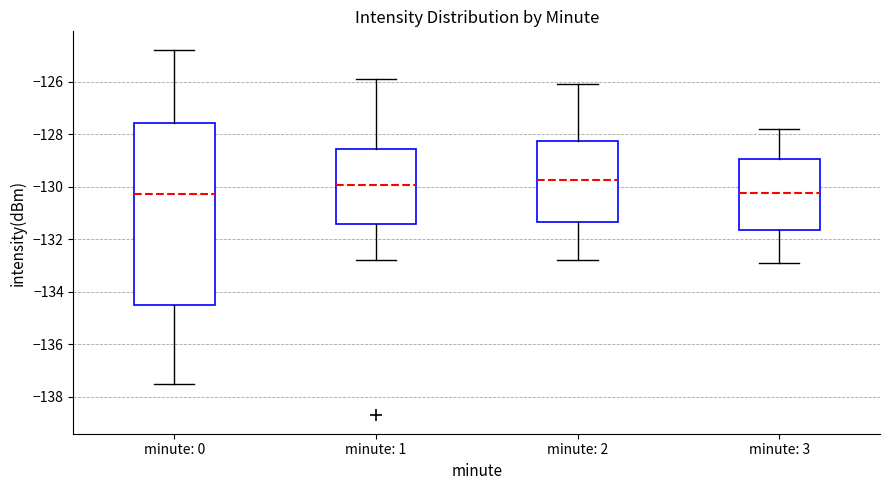

Reading left to right, transcribe this box plot: for each box, give where its median line is, the range the box spans, and where its two whiskers end, as read against the y-axis. The values are not printed on the chart, so give them approximately, as read against the axis.

minute: 0: median -130.2, box -134.6 to -127.6, whiskers -137.6 to -124.8
minute: 1: median -130.0, box -131.4 to -128.6, whiskers -132.8 to -125.8
minute: 2: median -129.8, box -131.4 to -128.2, whiskers -132.8 to -126.0
minute: 3: median -130.2, box -131.6 to -129.0, whiskers -132.8 to -127.8